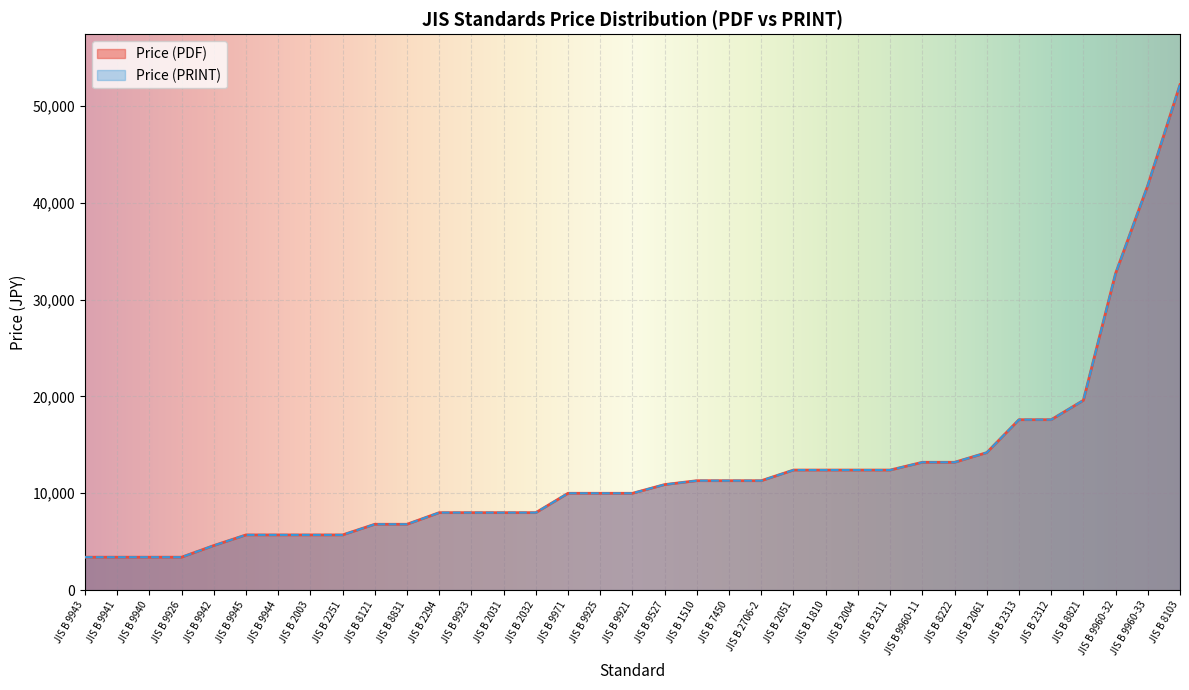

Which series changed the most between JIS B 2031 and JIS B 2311?

Price (PDF)